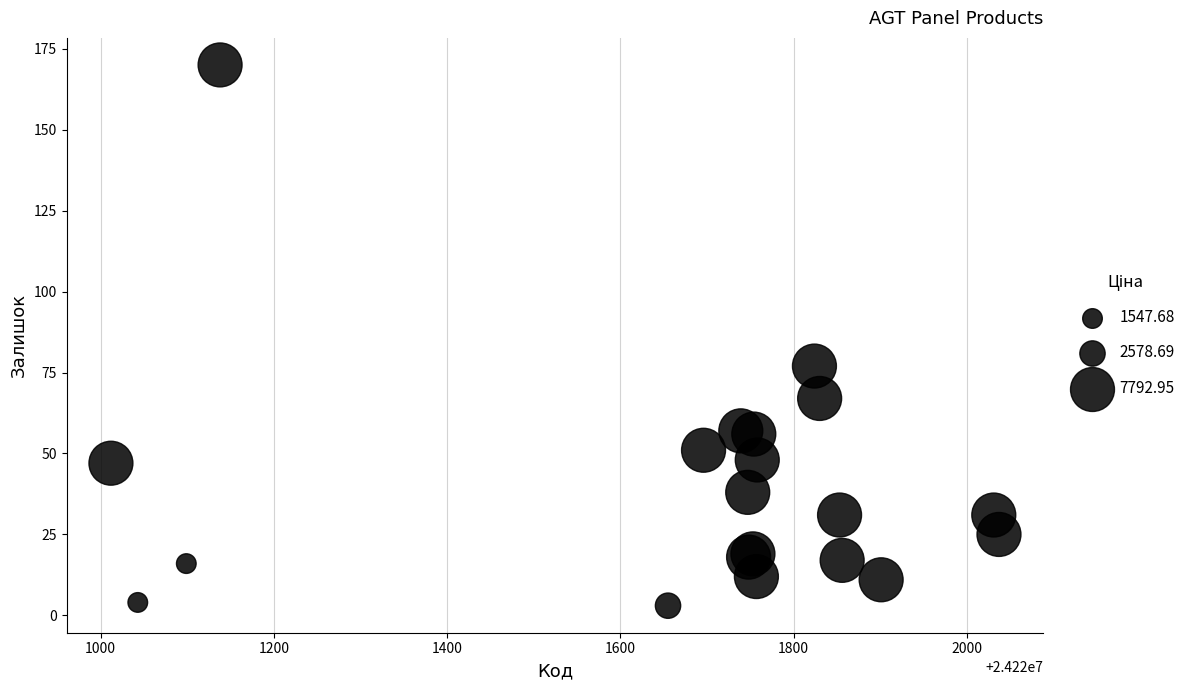

What Y value in the scatter plot is closest to 86?

77